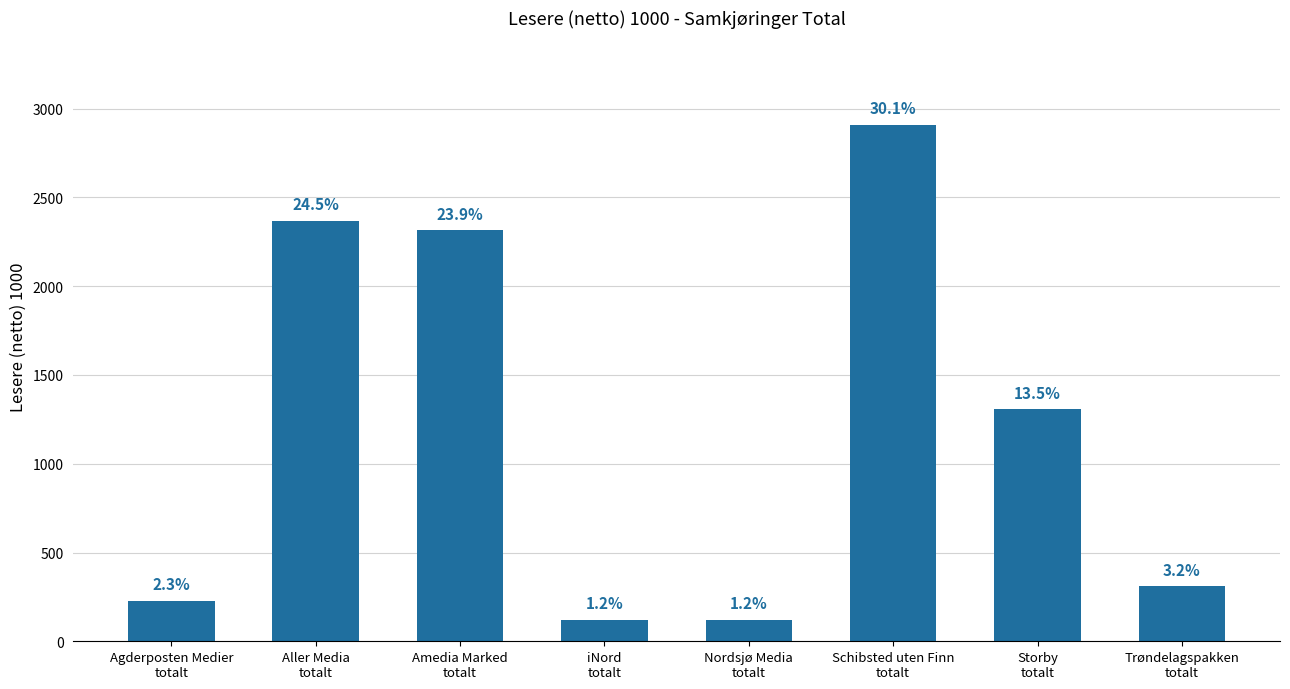

What is the maximum value shown in the chart?

2908.0